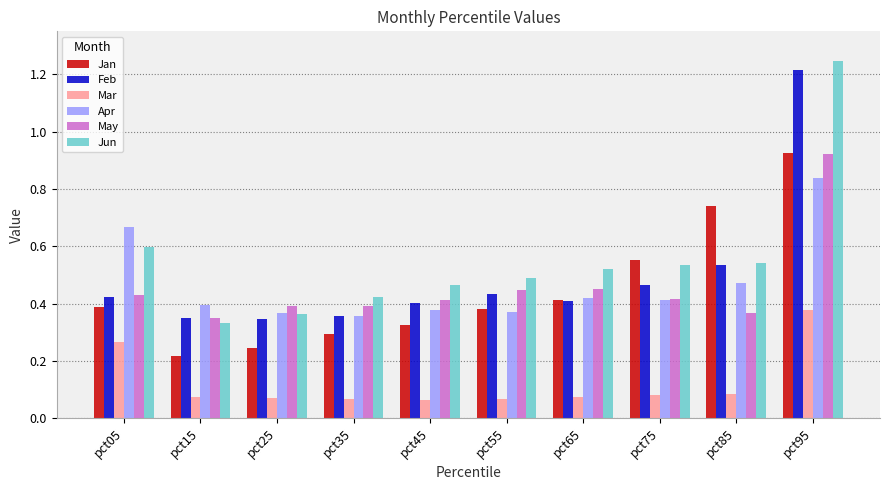

Which series changed the most between pct85 and pct95?

Jun